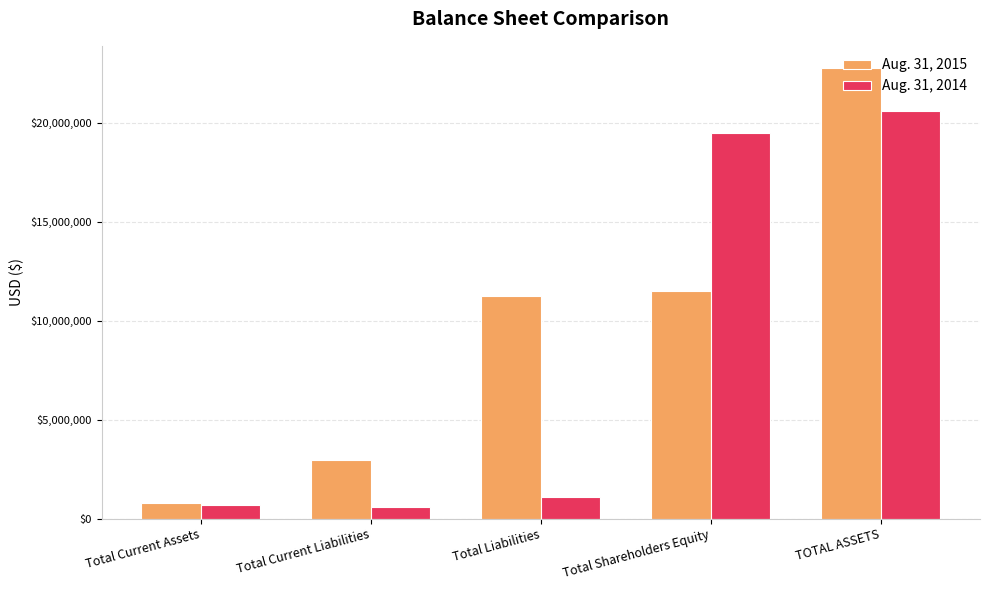

What is the label of the 5th bar from the right?

Total Current Assets